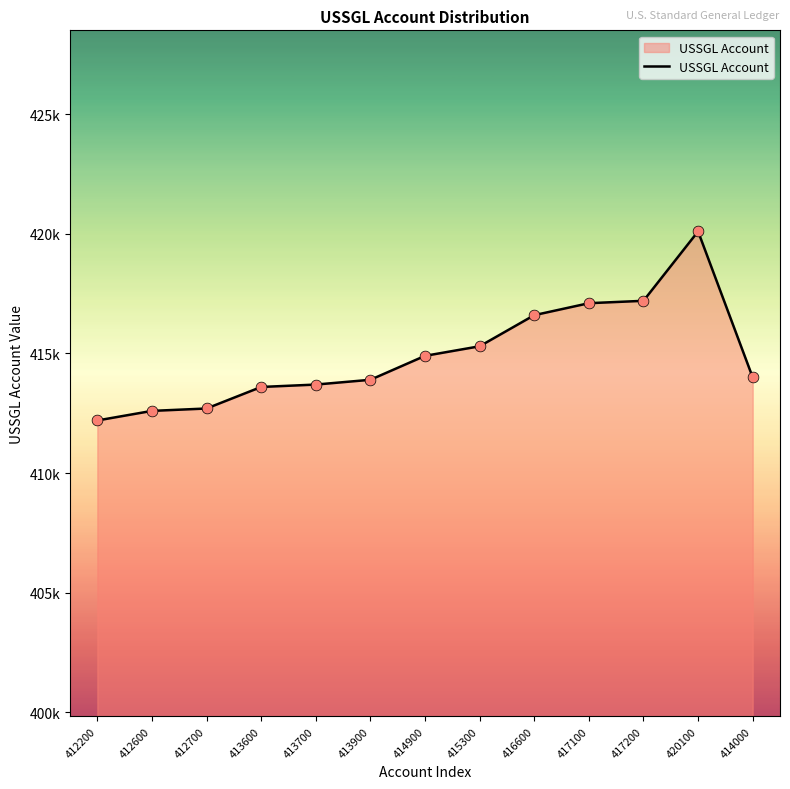

What is the change in value from 412600 to 420100?

+7500